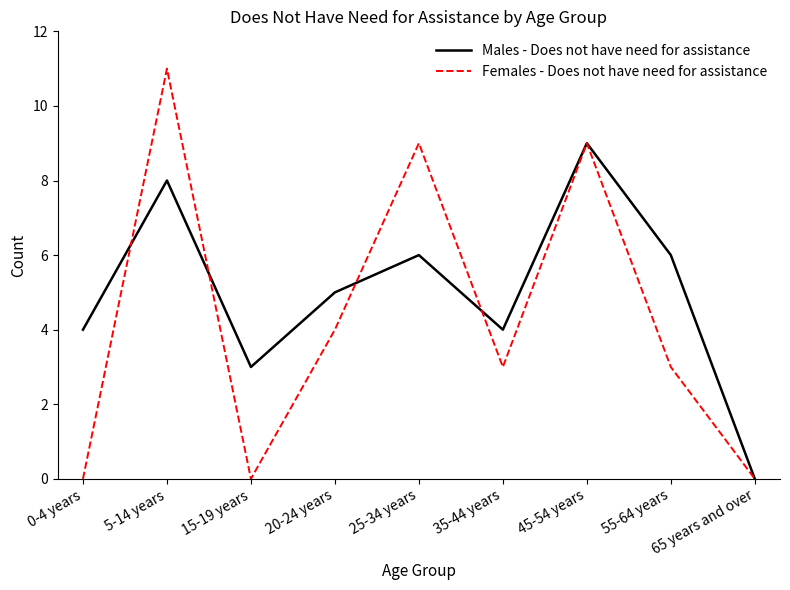

The Females - Does not have need for assistance series shows 0 at 0-4 years. True or false?

True